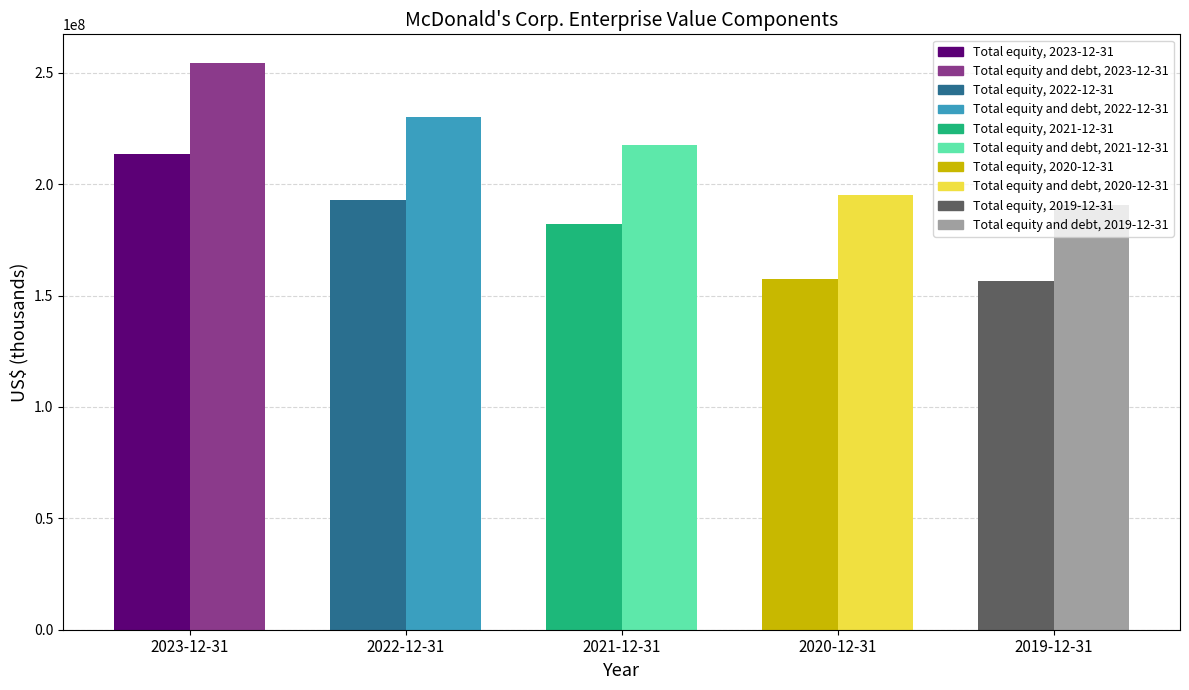

Reading left to right, extract all data points from this chart.

Total equity: 213669476	192881116	182200563	157554306	156618342
Total equity and debt: 254590276	230106316	217823263	194994706	190795542